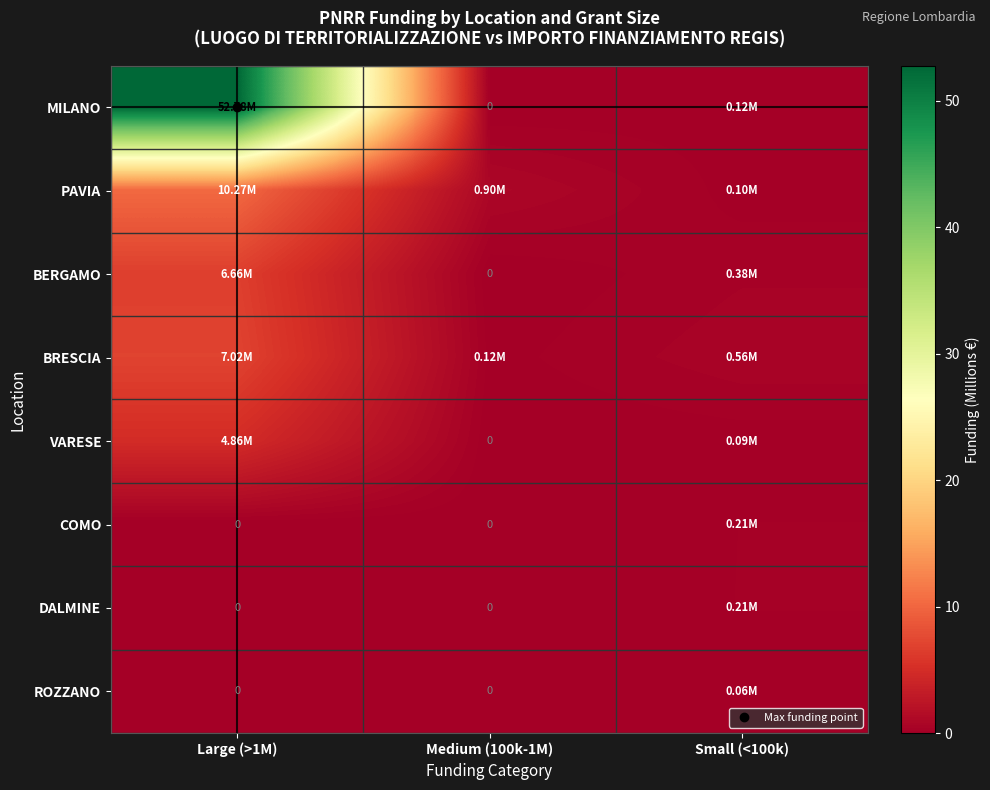

How many values in DALMINE are above zero?

1